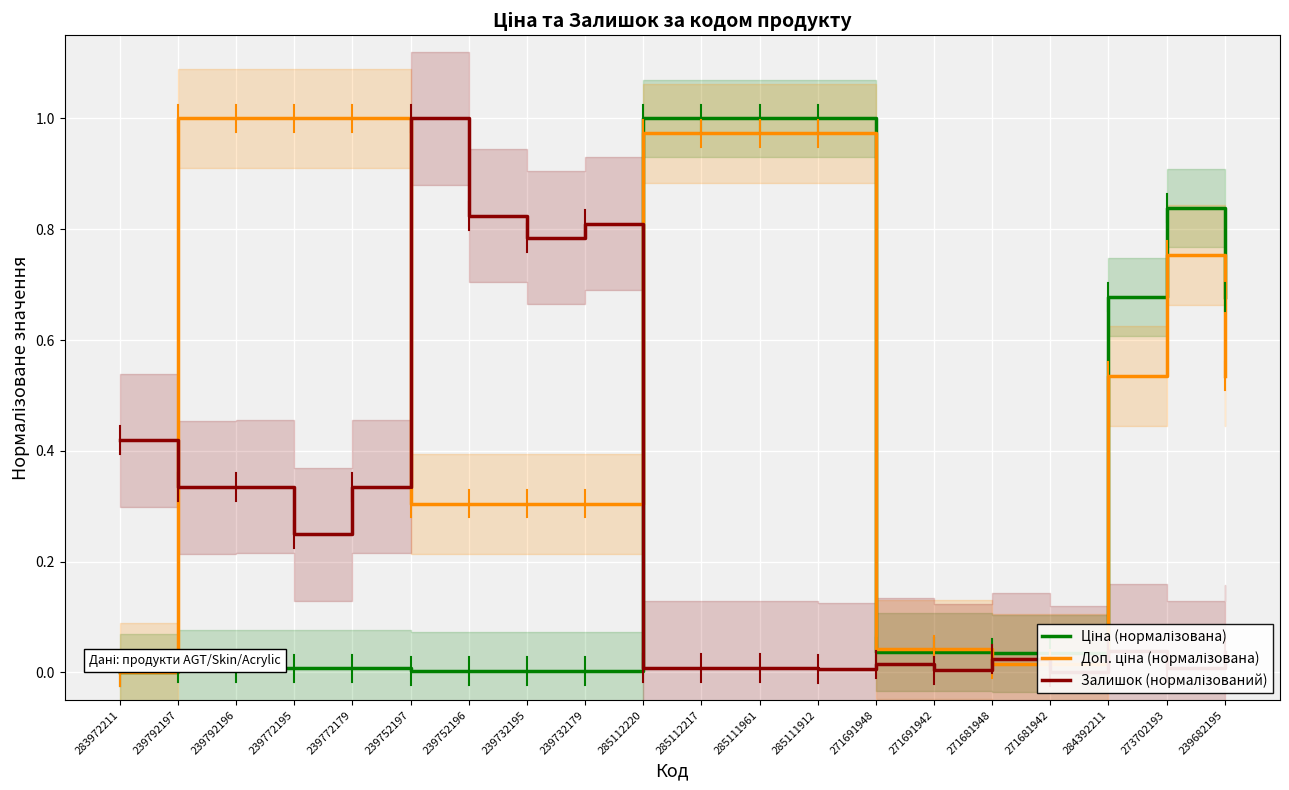

Which series ends up on top after the final intersection of Залишок (нормалізований) and Ціна (нормалізована)?

Ціна (нормалізована)